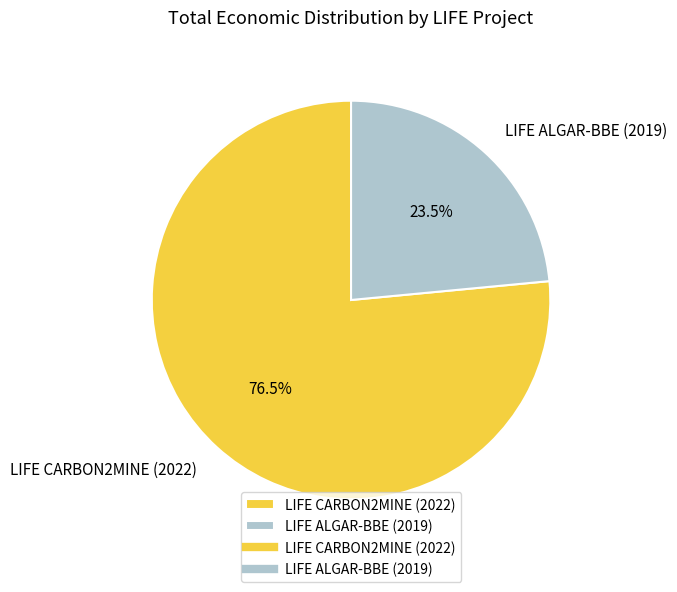

Between LIFE CARBON2MINE (2022) and LIFE ALGAR-BBE (2019), which is larger?

LIFE CARBON2MINE (2022)